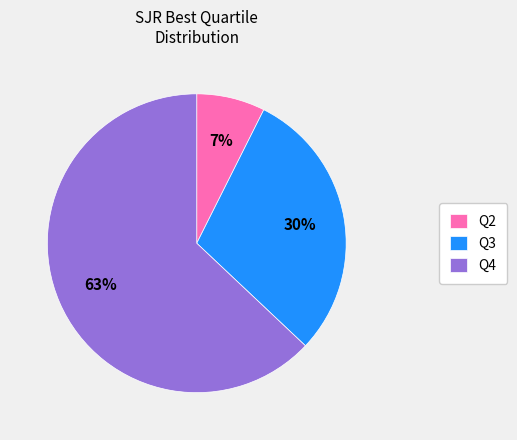

True or false: Q3 accounts for 25% of the total.

False